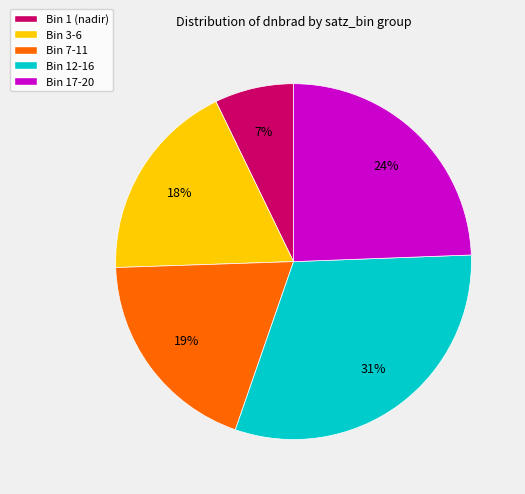

Which category has the smallest portion of the pie?

Bin 1 (nadir)